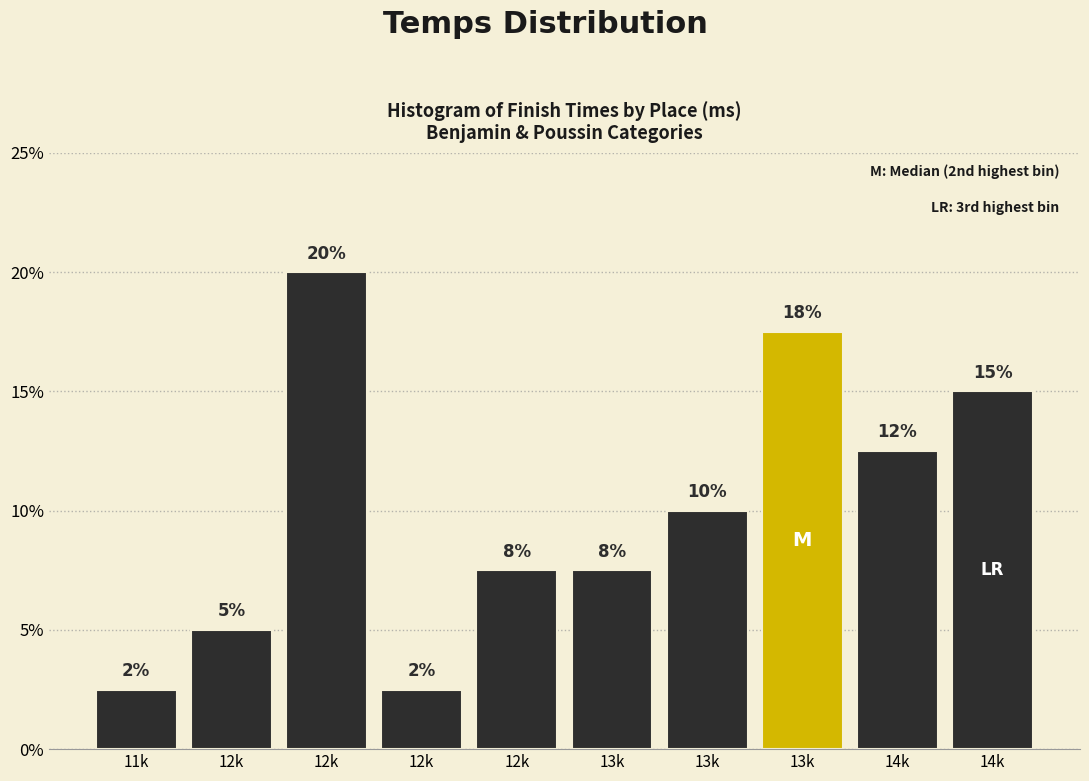

Does the chart contain any negative values?

No